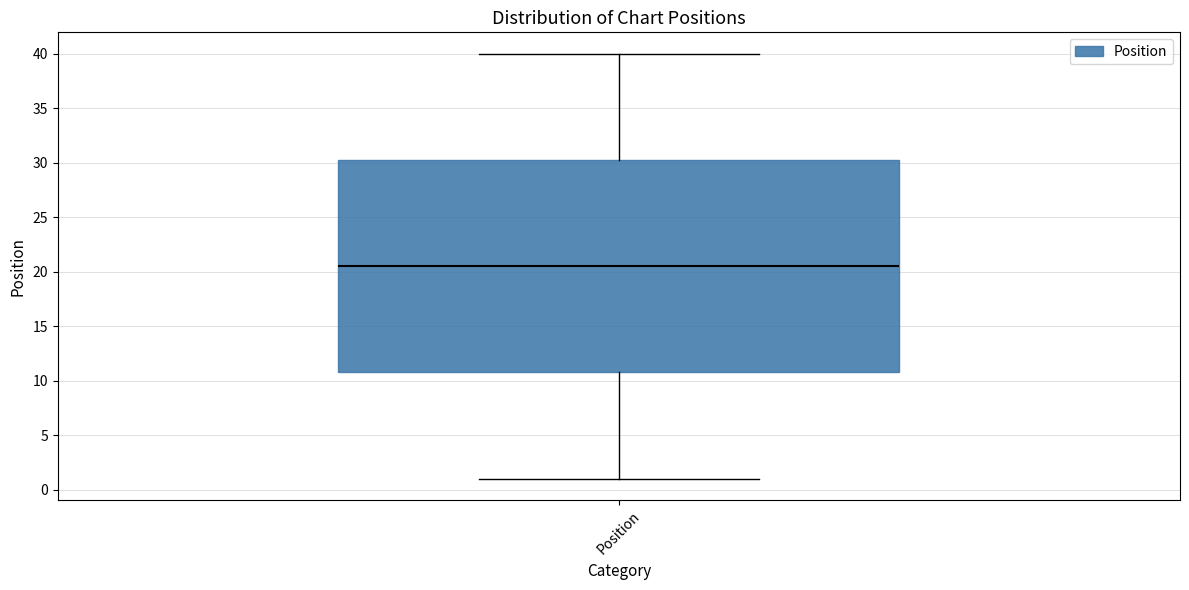

Where does the lower whisker of the box for Position end on the y-axis? The values are not printed on the chart, so give them approximately, as read against the axis.

1.0